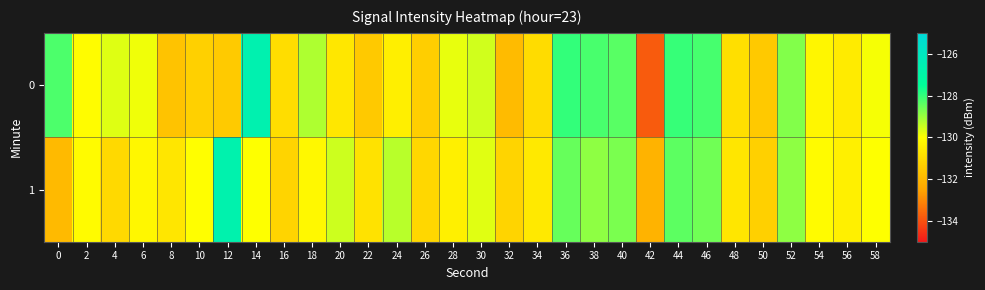

Rank the series at 16 from lowest to highest value.

1, 0